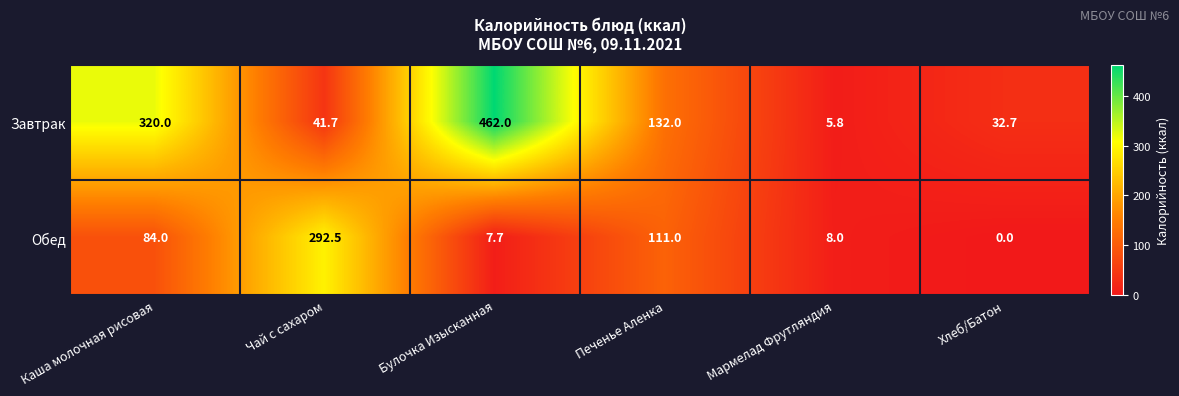

What is the average value of the Завтрак series?

165.7